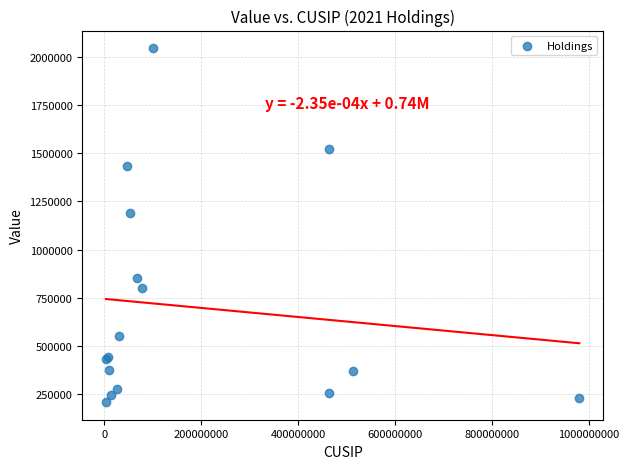

What Y value in the scatter plot is closest to 1127000?

1191000